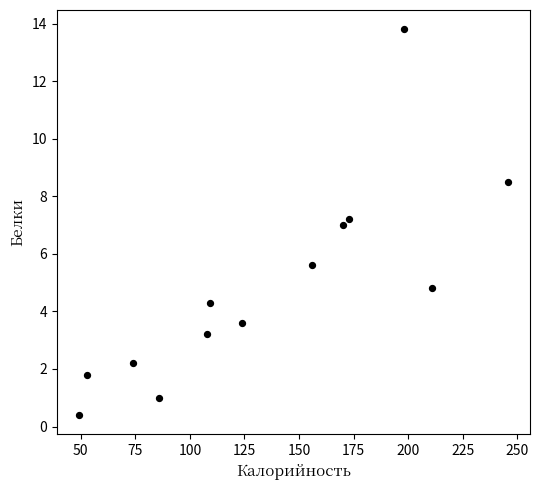

What is the range of Y values (max minus min)?

13.4